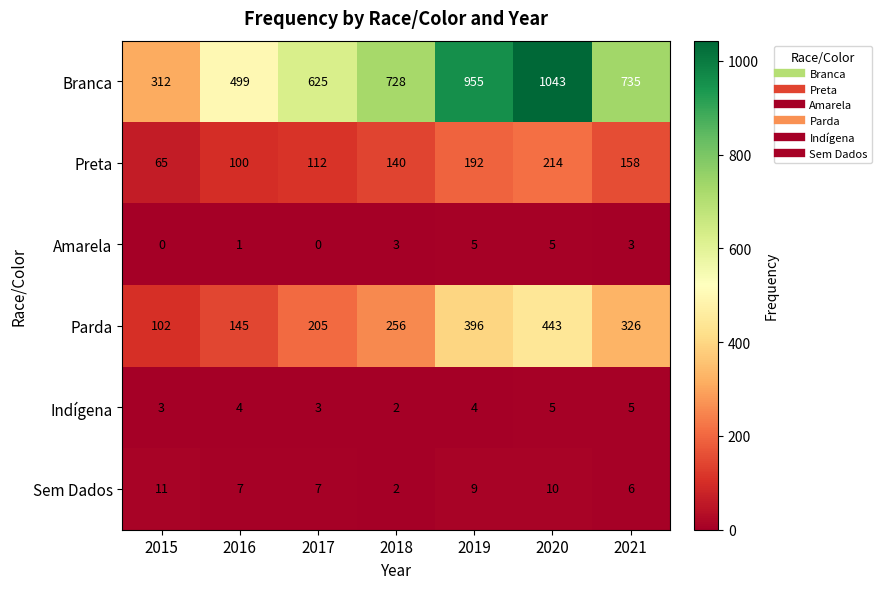

How many distinct data groups are displayed?

6